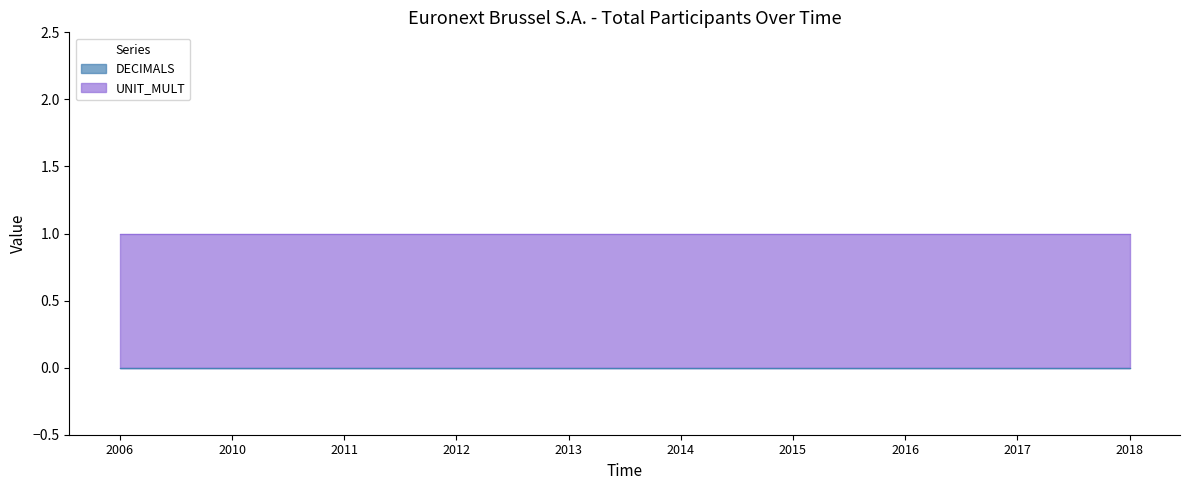

Reading left to right, transcribe all the data shown in this chart.

DECIMALS: 2006=0	2010=0	2011=0	2012=0	2013=0	2014=0	2015=0	2016=0	2017=0	2018=0
UNIT_MULT: 2006=1	2010=1	2011=1	2012=1	2013=1	2014=1	2015=1	2016=1	2017=1	2018=1